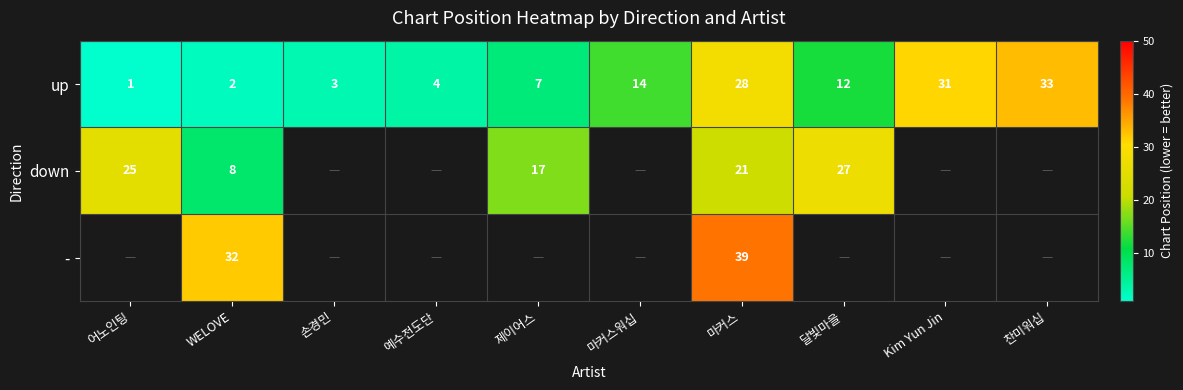

Which label corresponds to the smallest value in the chart?

어노인팅